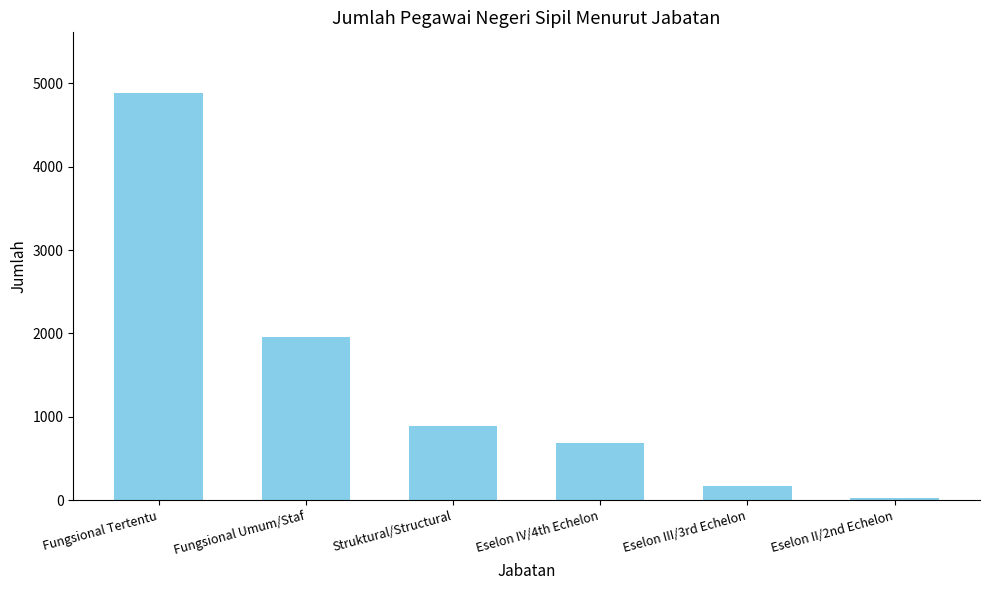

What is the label of the 4th bar from the right?

Struktural/Structural